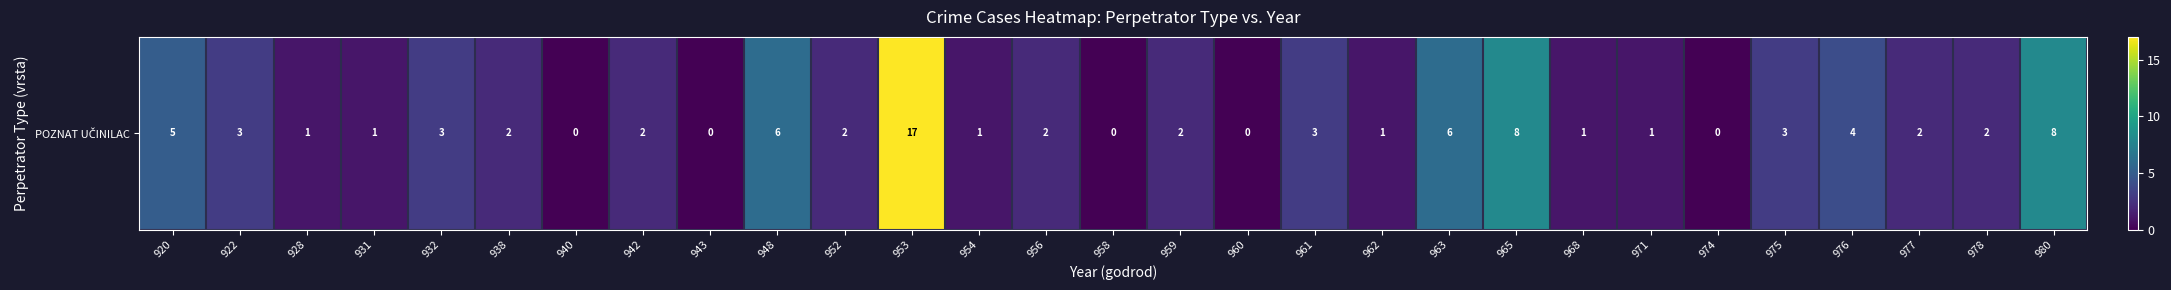

What is the sum of all values?

86